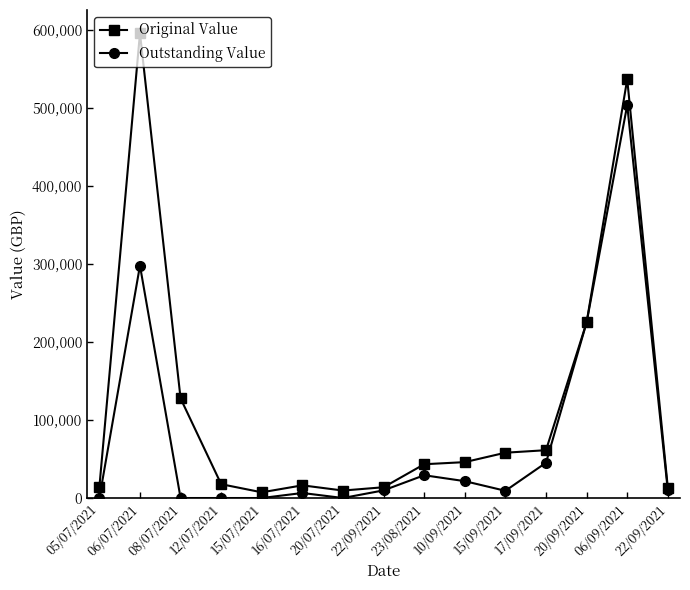

What are all the series names shown in the legend?

Original Value, Outstanding Value